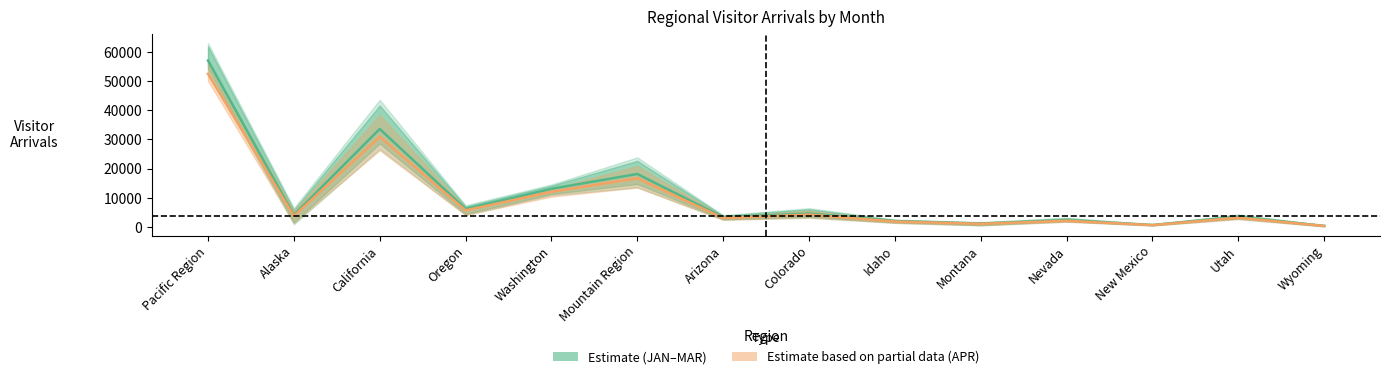

What is the value of the APR line point at the 3rd from the left?

30915.2